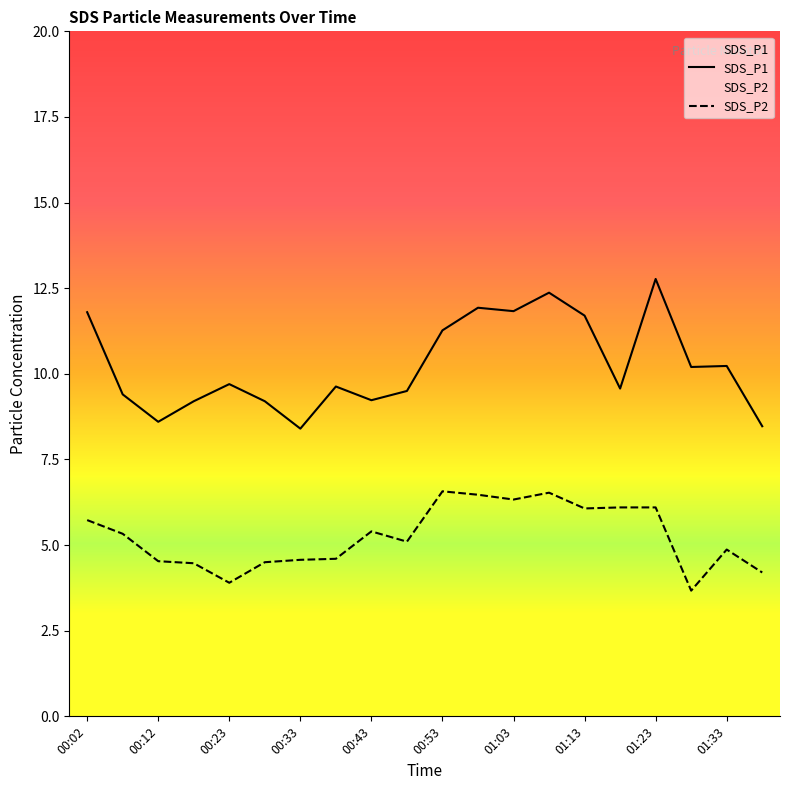

What is the value of the SDS_P2 point at the 6th from the left?

4.5